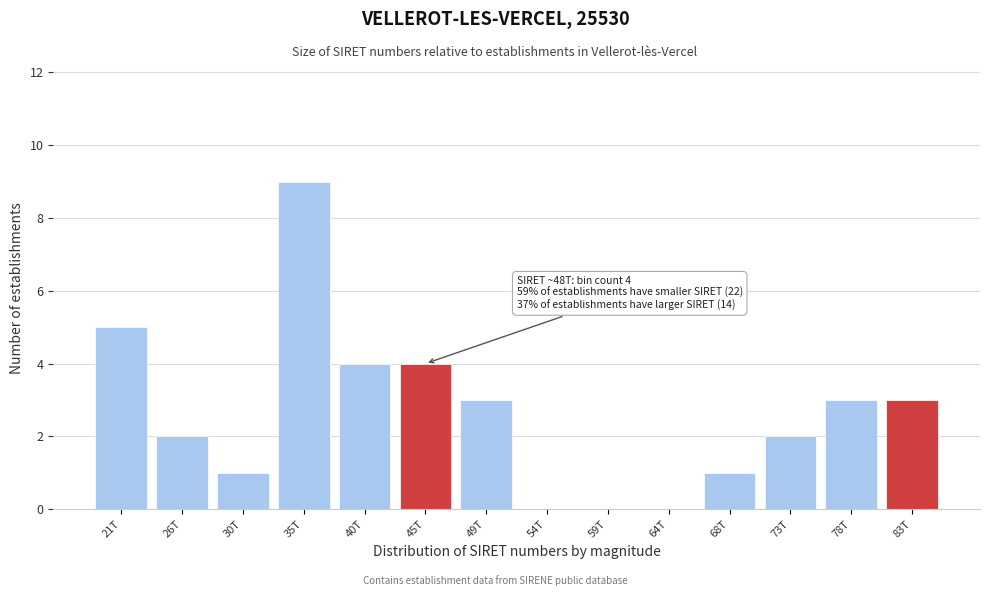

Reading left to right, transcribe all the data shown in this chart.

21T=5	26T=2	30T=1	35T=9	40T=4	45T=4	49T=3	54T=0	59T=0	64T=0	68T=1	73T=2	78T=3	83T=3